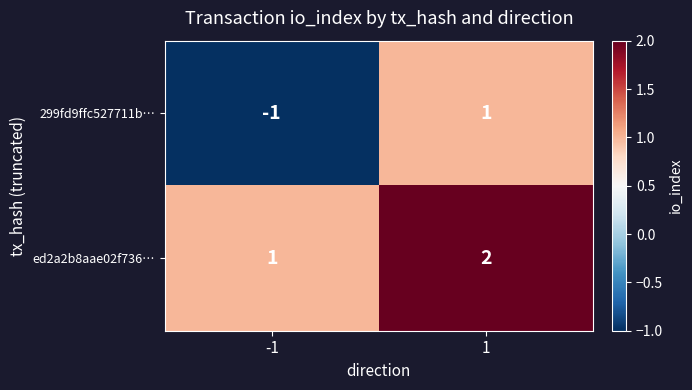

How many data points does each series have?

2